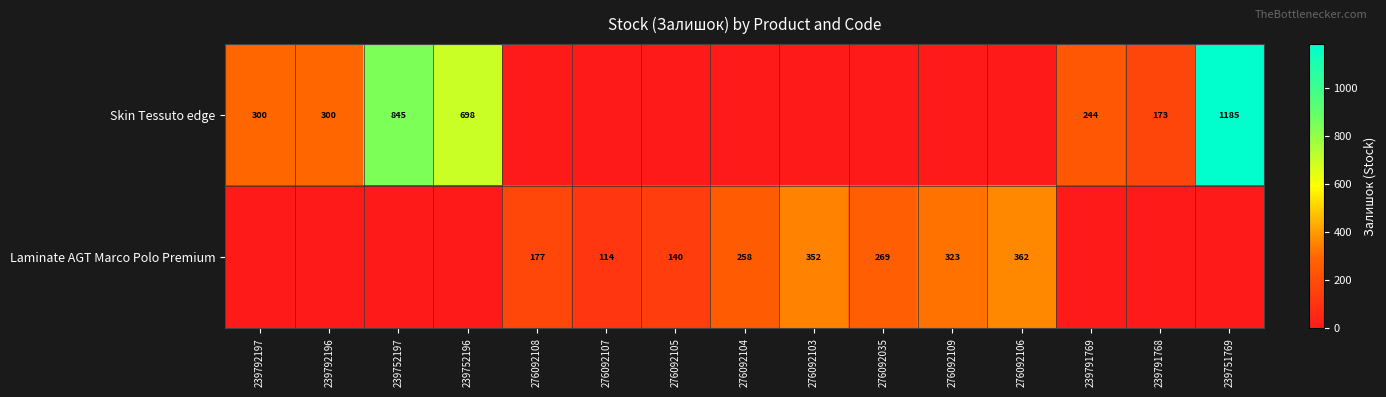

The Skin Tessuto edge series shows 1185 at 239751769. True or false?

True